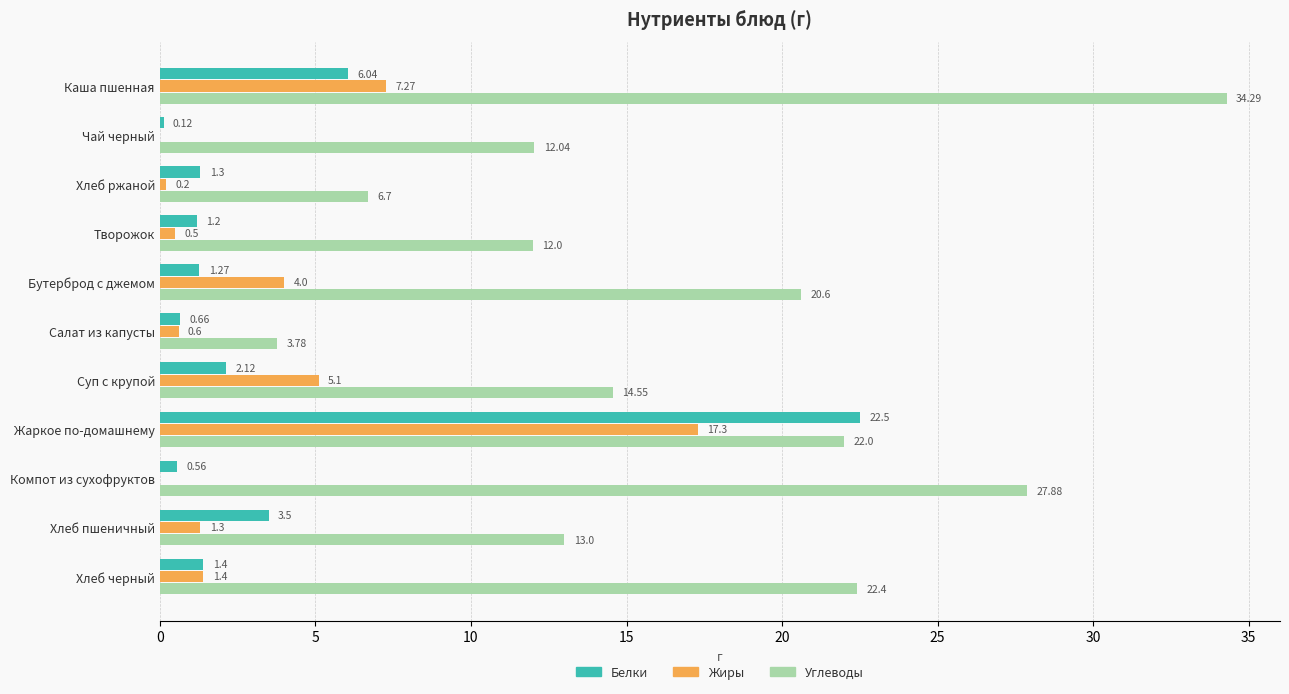

At which label is Углеводы closest to 19?

Бутерброд с джемом